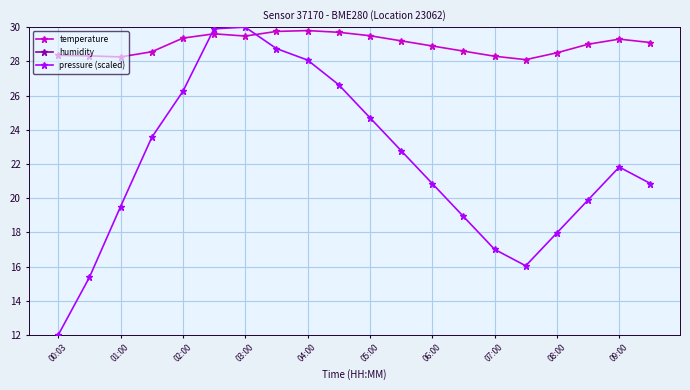

What position from the left is 00:03?

1